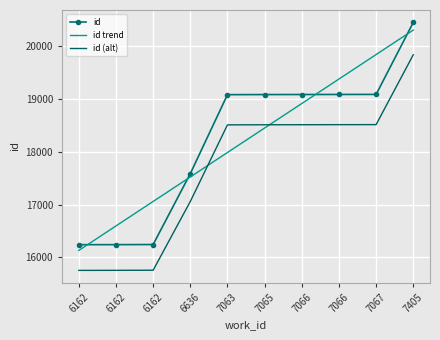

Reading right to left, extract all data points from this chart.

id: 20455.0	19090.0	19089.0	19088.0	19087.0	19085.0	17588.0	16244.0	16242.0	16241.0
id trend: 20309.7	19845.5	19381.3	18917.2	18453.0	17988.8	17524.6	17060.5	16596.3	16132.1
id (alt): 19841.3	18517.3	18516.3	18515.4	18514.4	18512.5	17060.4	15756.7	15754.7	15753.8